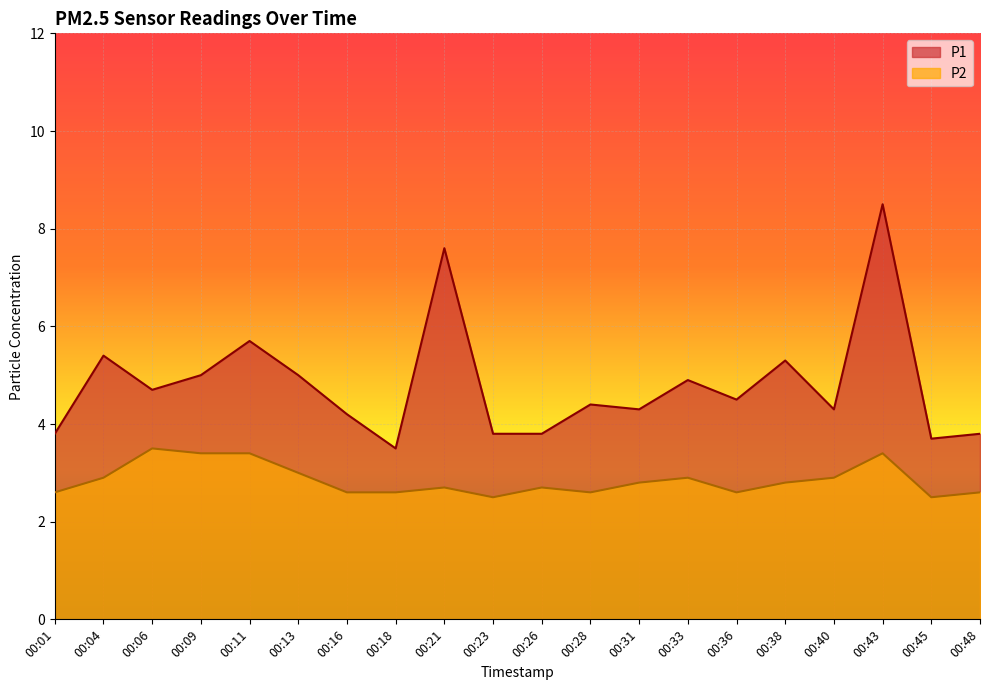

What is the approximate value of P2 at 00:28?

2.6